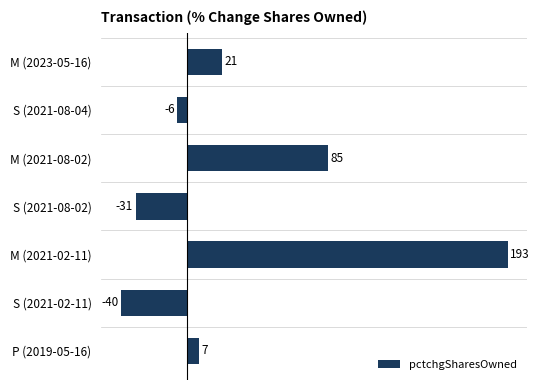

List the labels in order of value, smallest first.

S (2021-02-11), S (2021-08-02), S (2021-08-04), P (2019-05-16), M (2023-05-16), M (2021-08-02), M (2021-02-11)